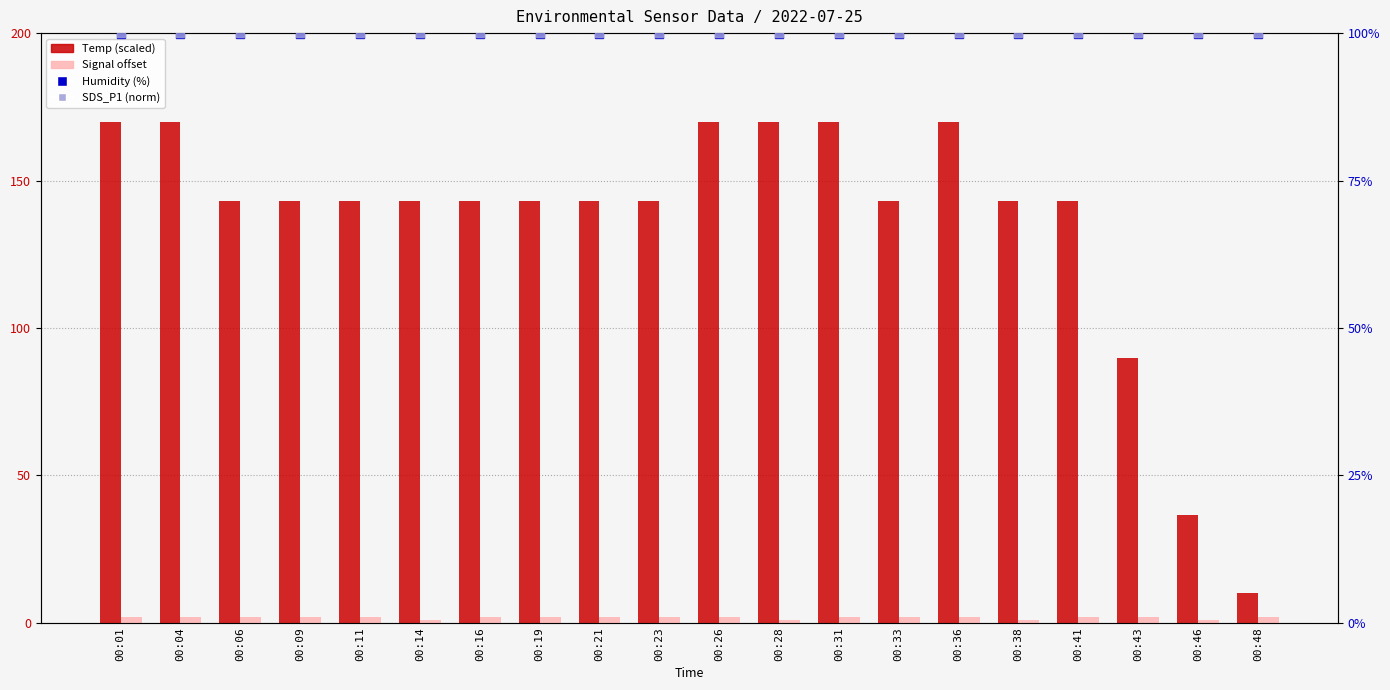

What is the total value across all series at 00:06?

345.0